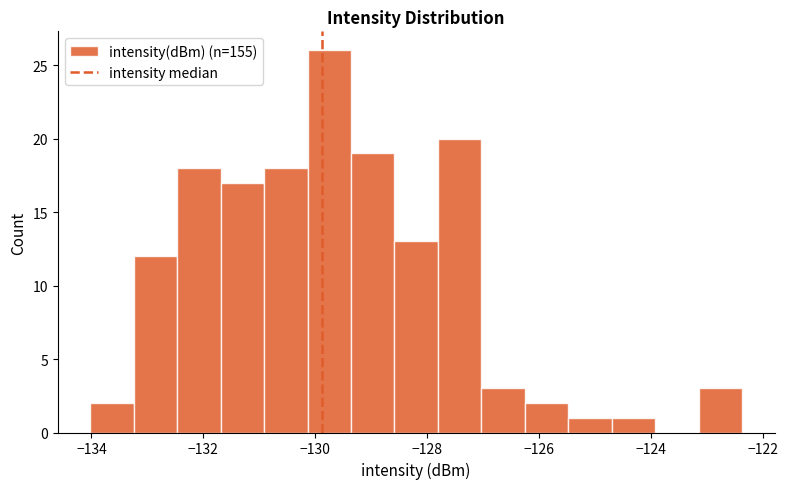

Around what value on the x-axis is the tallest bar? Give the approximate position of its centre, as read against the axis.

-129.8